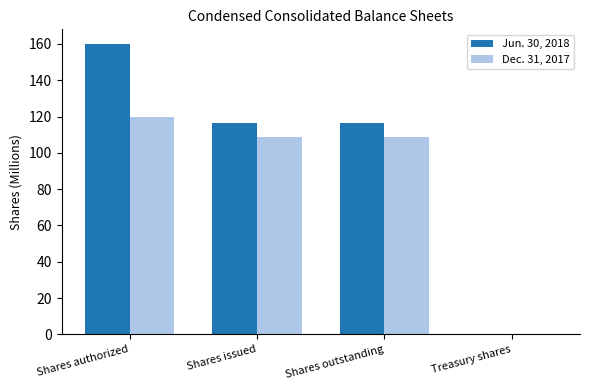

Is it true that Dec. 31, 2017 equals 120.0 at Shares authorized?

True